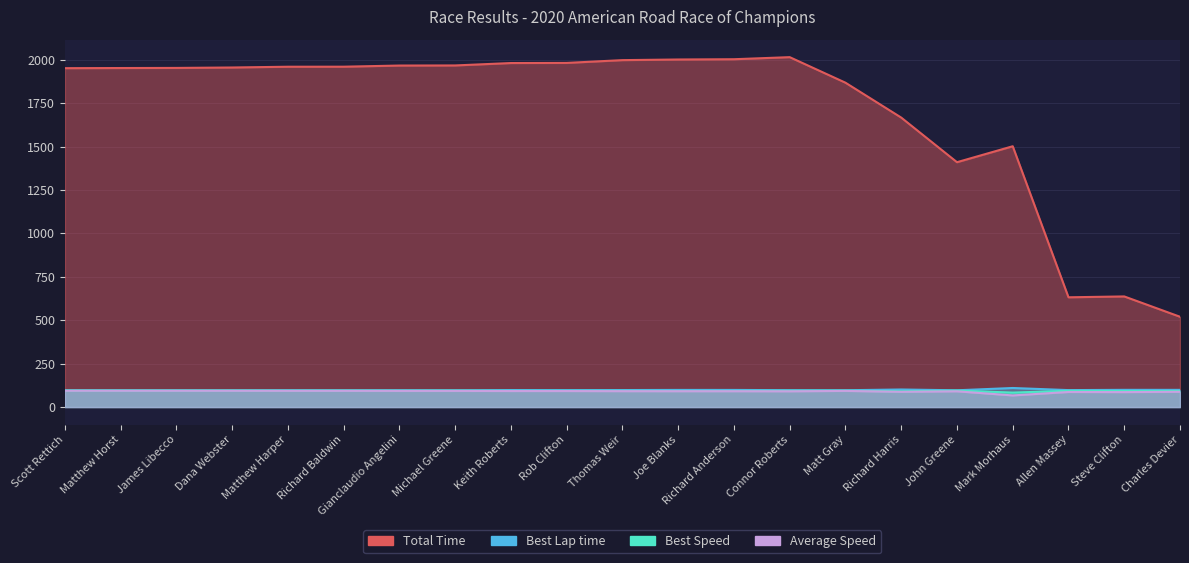

At which category is the sum across all series the highest?

Connor Roberts